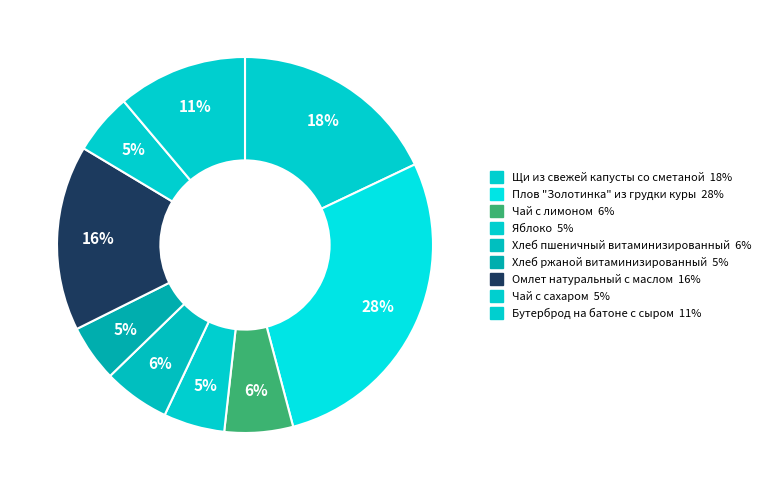

To the nearest percent, what is the combined percentage of Чай с сахаром and Бутерброд на батоне с сыром?

16%